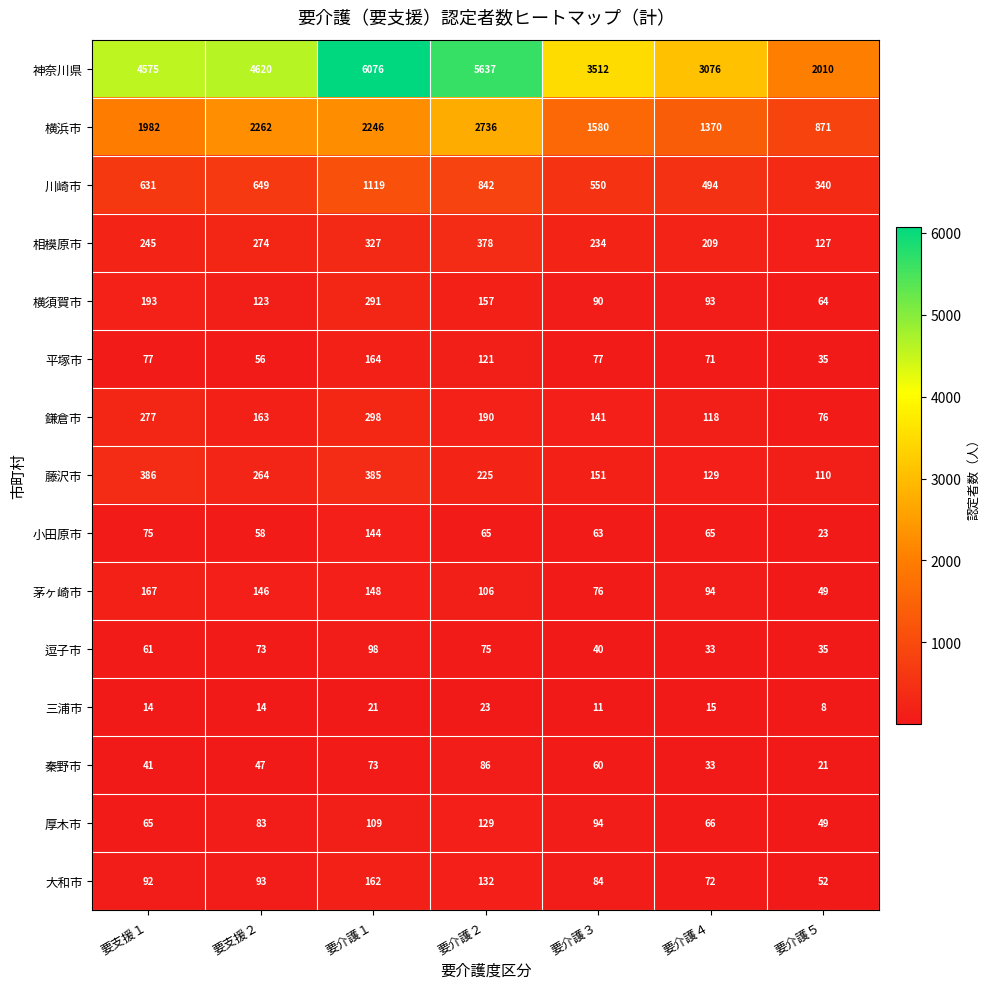

Is it true that 茅ヶ崎市 equals 103 at 要介護１?

False